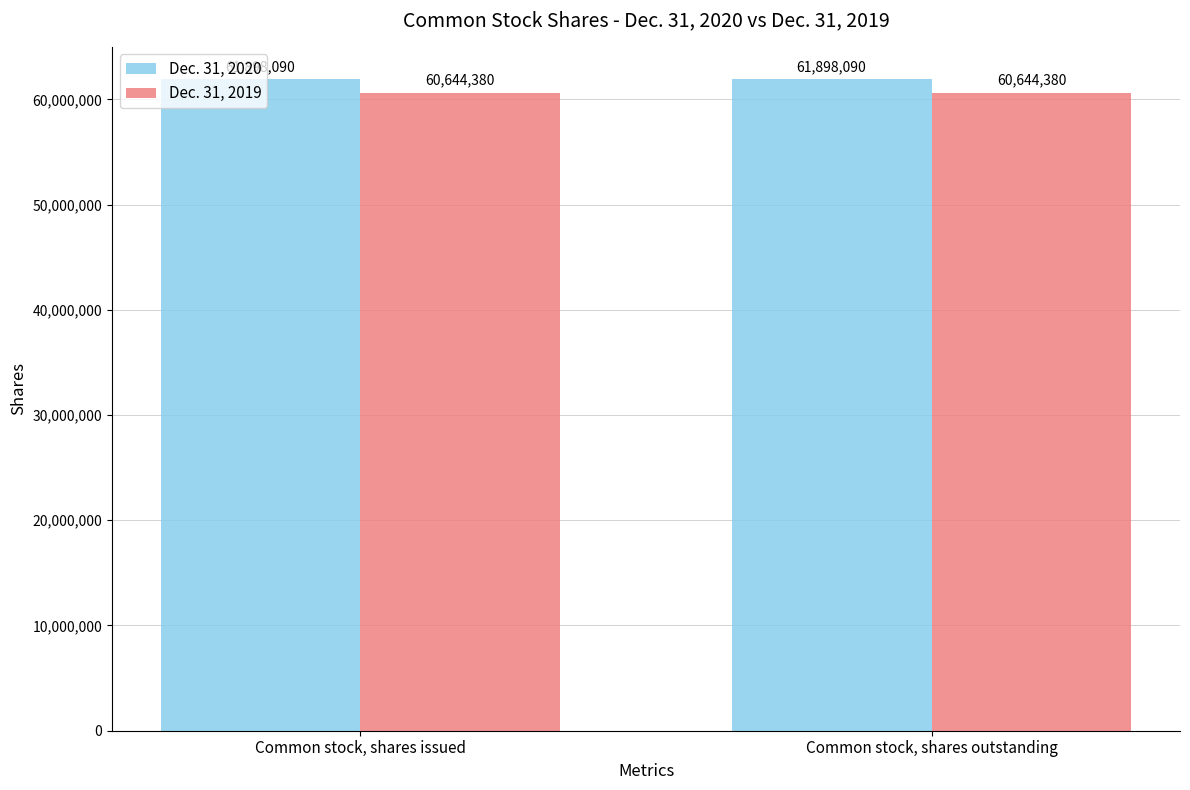

Rank the series by their maximum value, from highest to lowest.

Dec. 31, 2020, Dec. 31, 2019